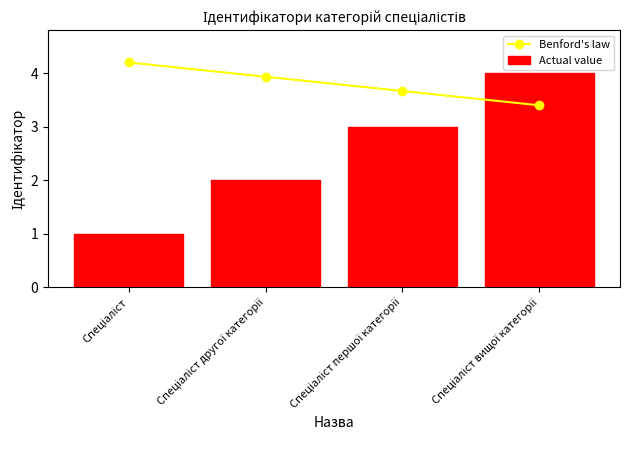

Where does the Actual value series first go above 3?

Спеціаліст вищої категорії